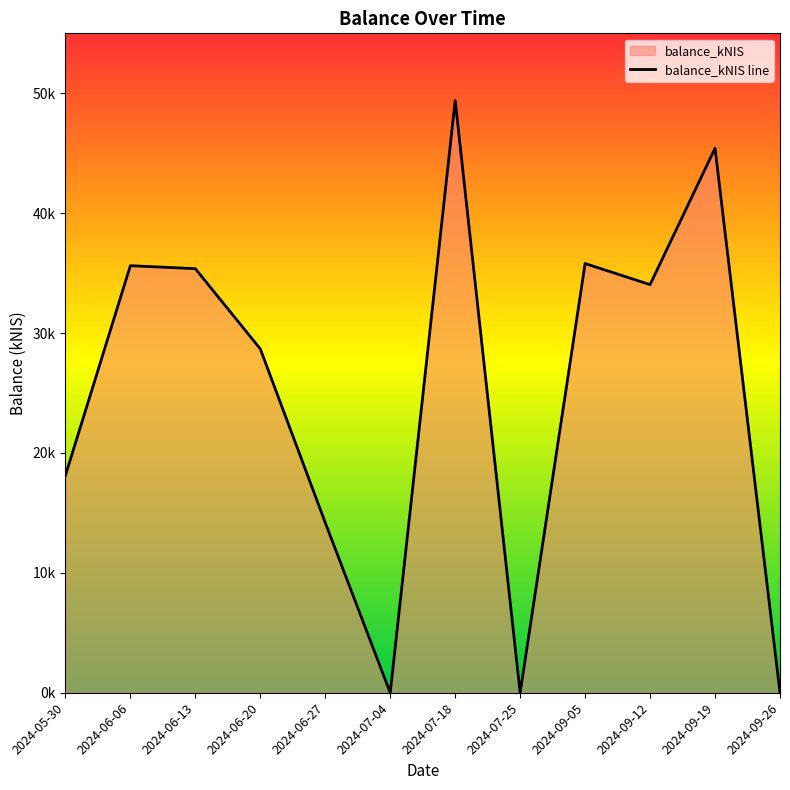

What is the value of the 7th point from the left?

49.4